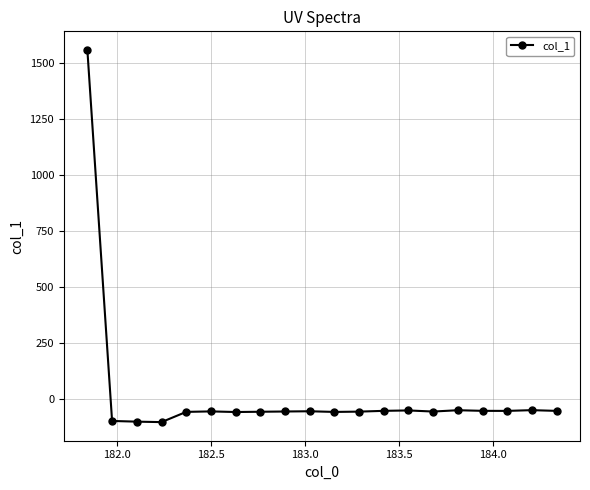

What is the average value?

18.1